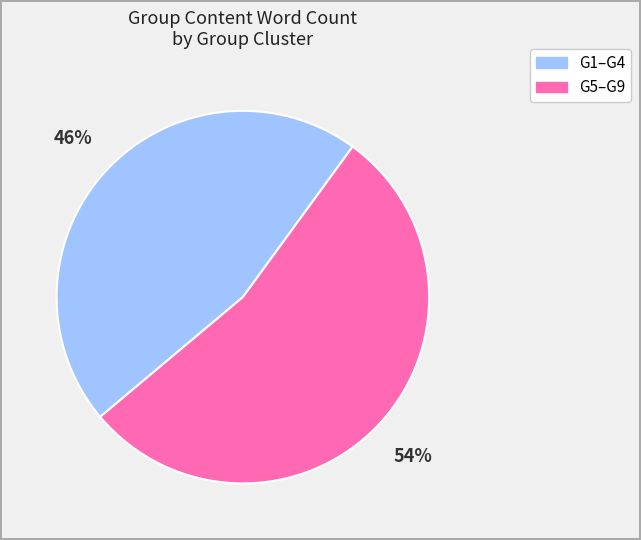

To the nearest percent, what is the difference between the largest and smallest slice percentages?

8%